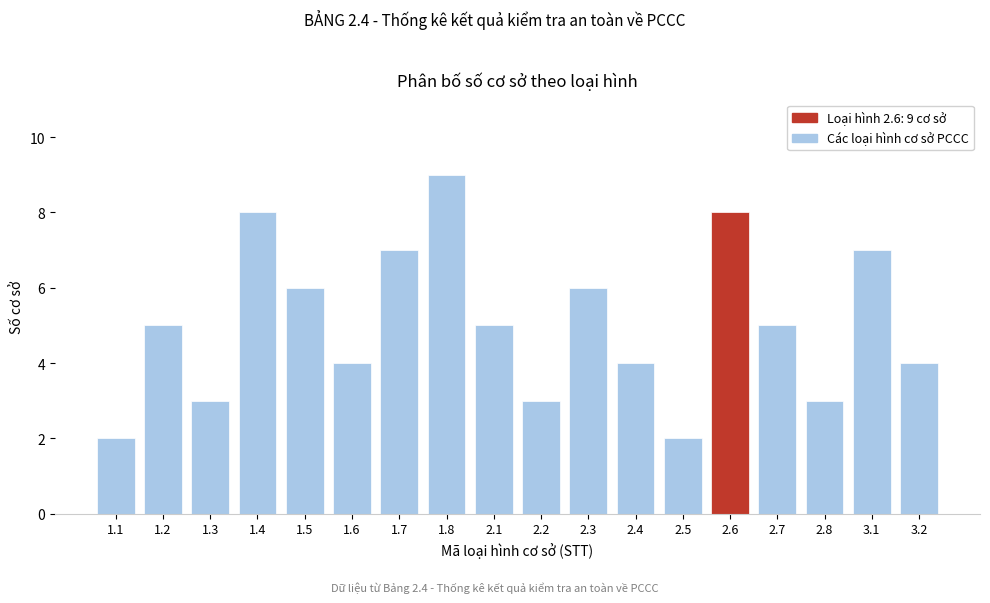

Reading left to right, transcribe all the data shown in this chart.

2	5	3	8	6	4	7	9	5	3	6	4	2	8	5	3	7	4